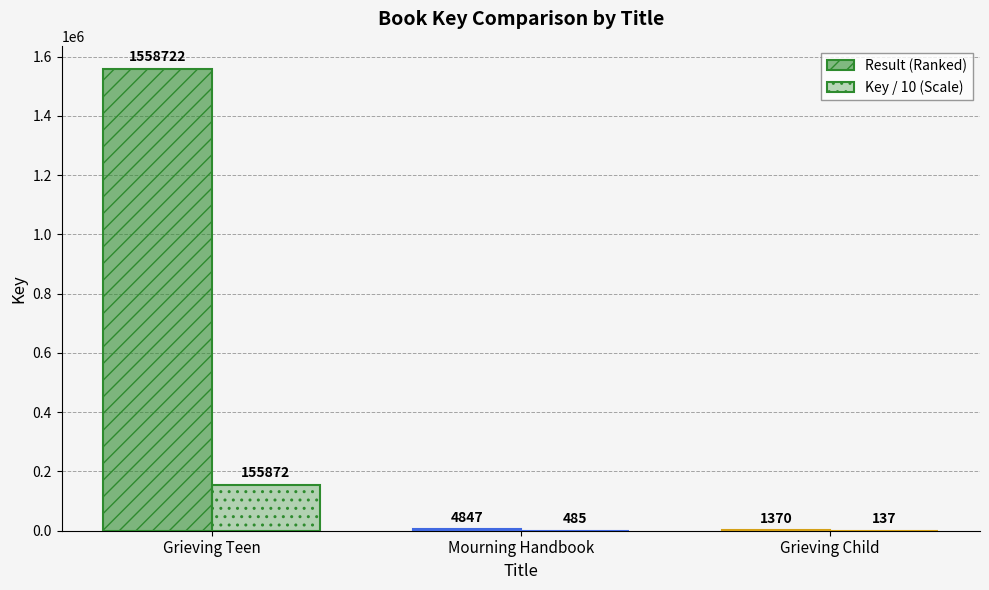

What is the minimum value for Key / 10 (Scale)?

137.0